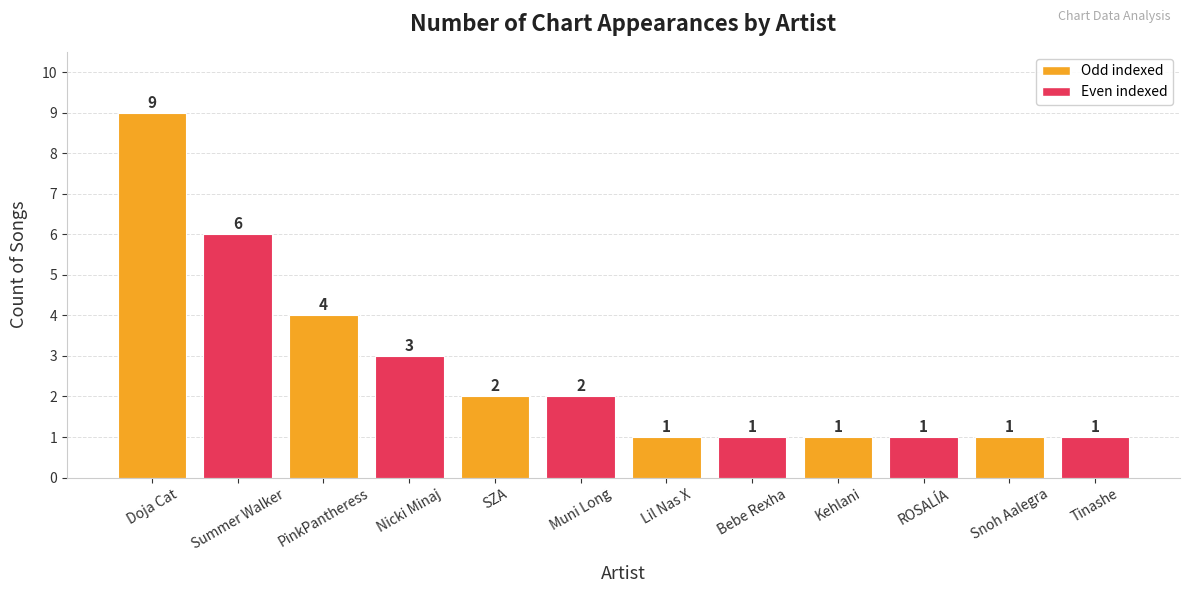

What value does the data have at Summer Walker?

6